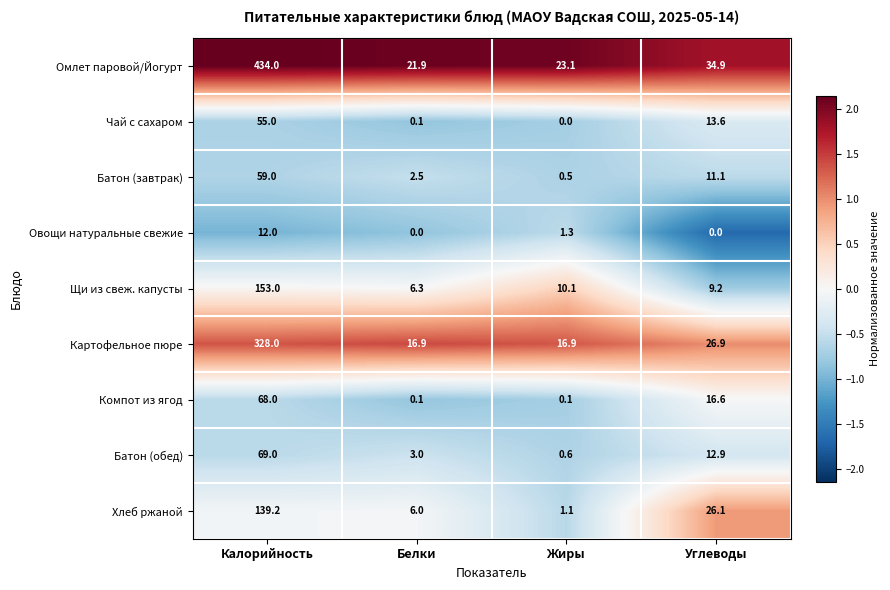

At which label does Хлеб ржаной reach its minimum?

Жиры